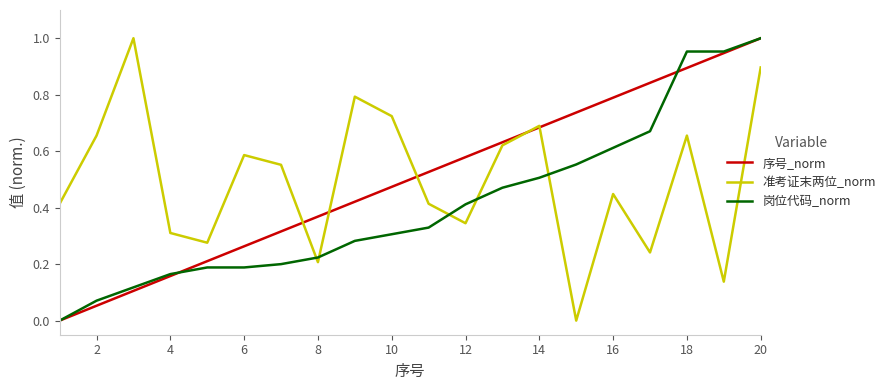

After their last crossing, which series has the higher values: 岗位代码_norm or 准考证末两位_norm?

岗位代码_norm